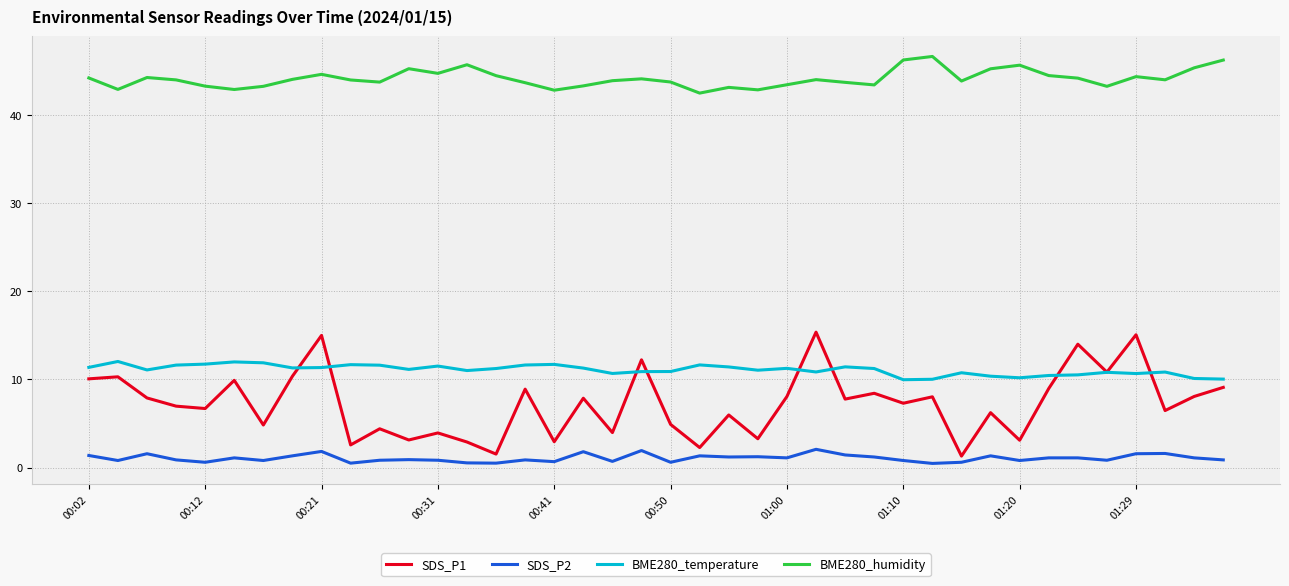

Which series has the largest total across all categories?

BME280_humidity